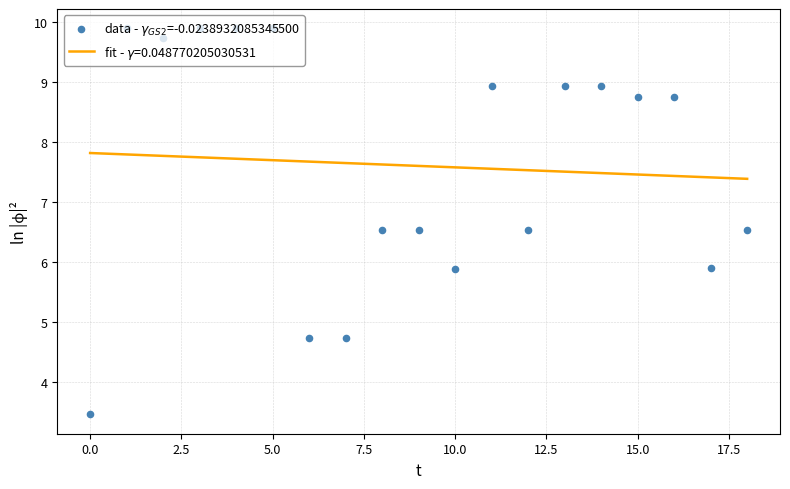

Between 2.5 and 15.0, which is larger?

2.5